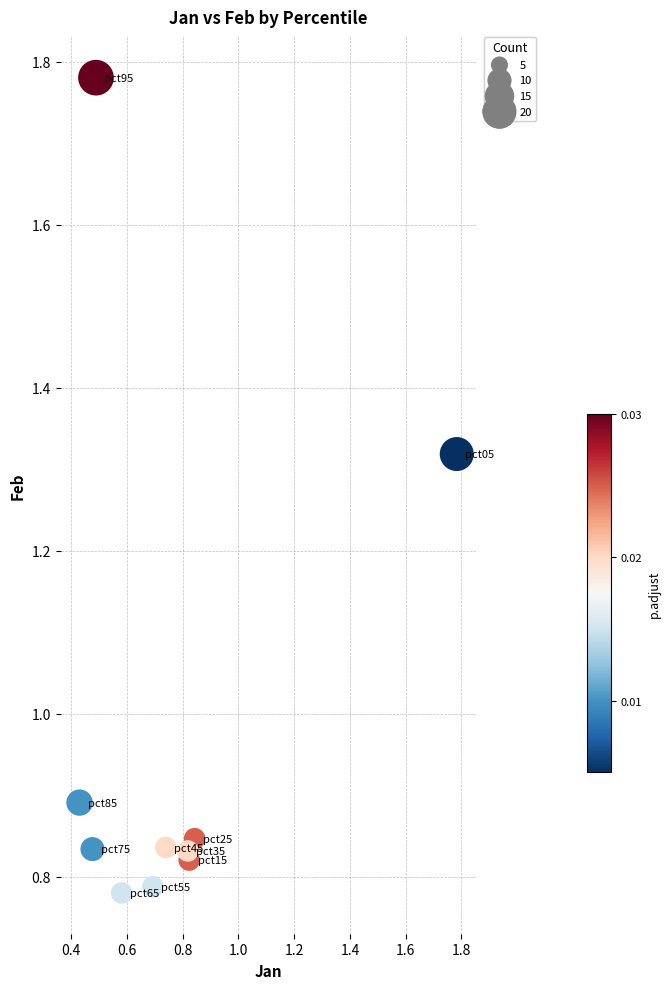

What is the range of X values (max minus min)?

1.4